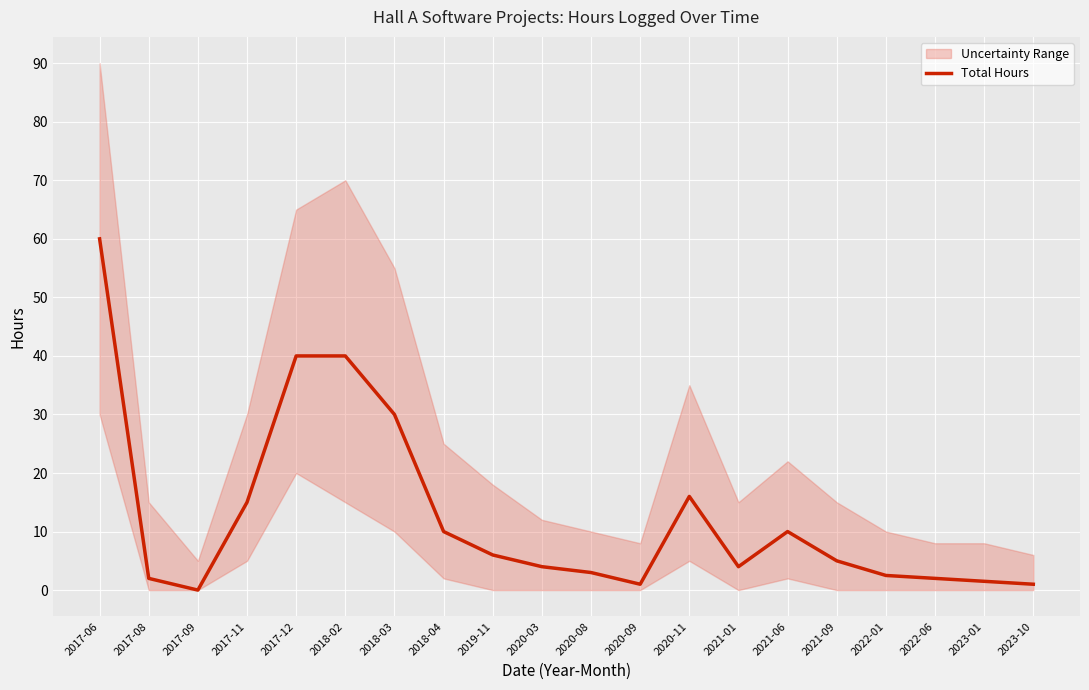

The chart shows a value of 2.5 at 2022-01. True or false?

True